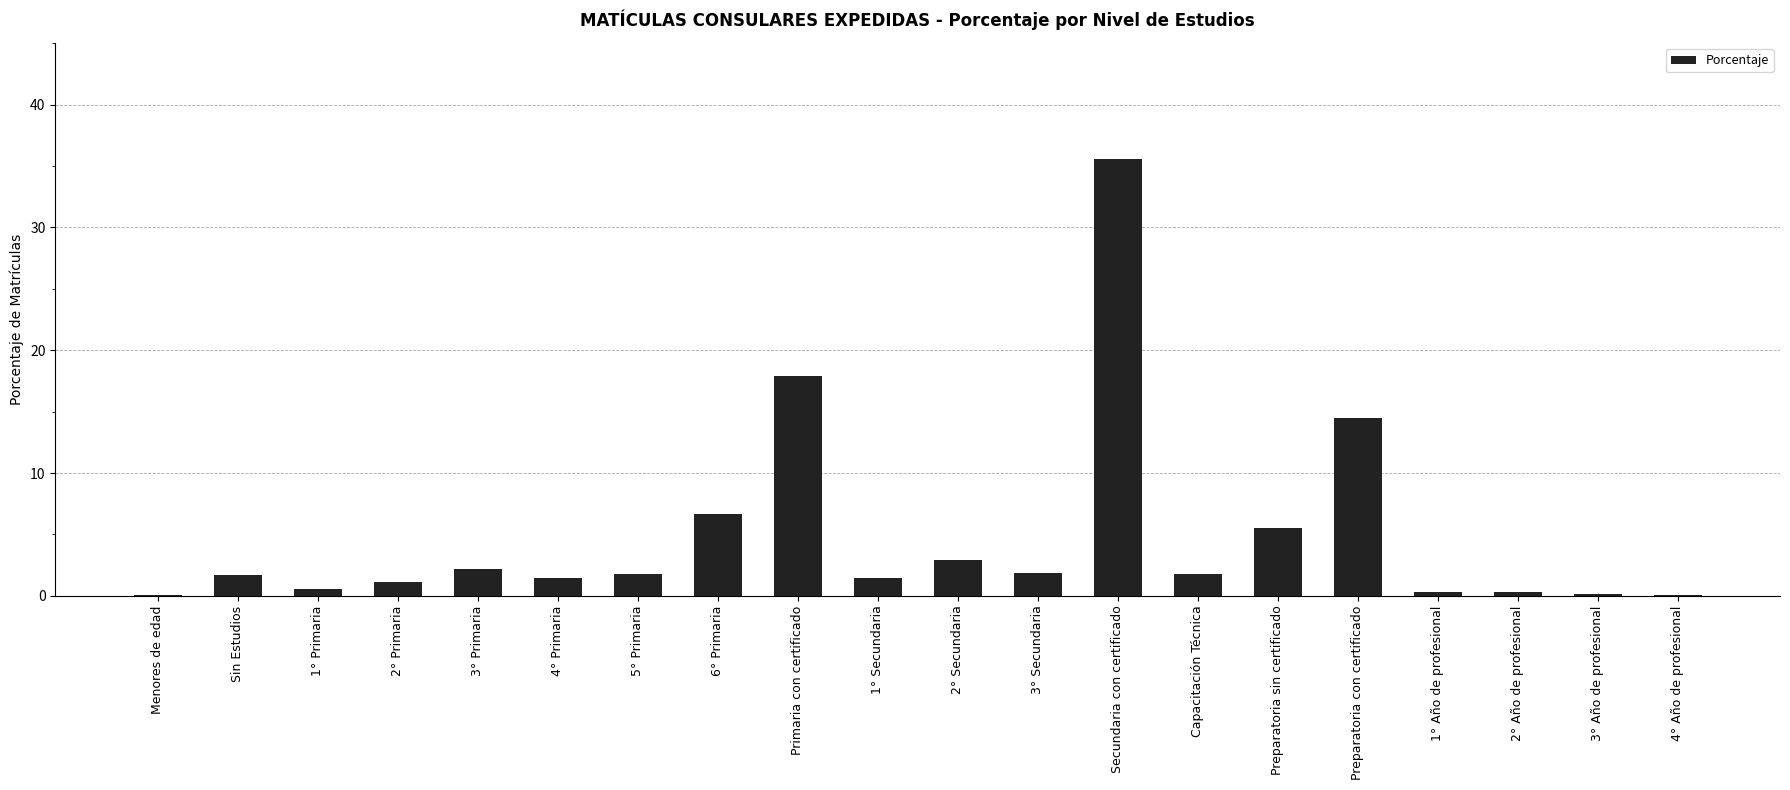

Between Preparatoria con certificado and 1° Año de profesional, which is larger?

Preparatoria con certificado